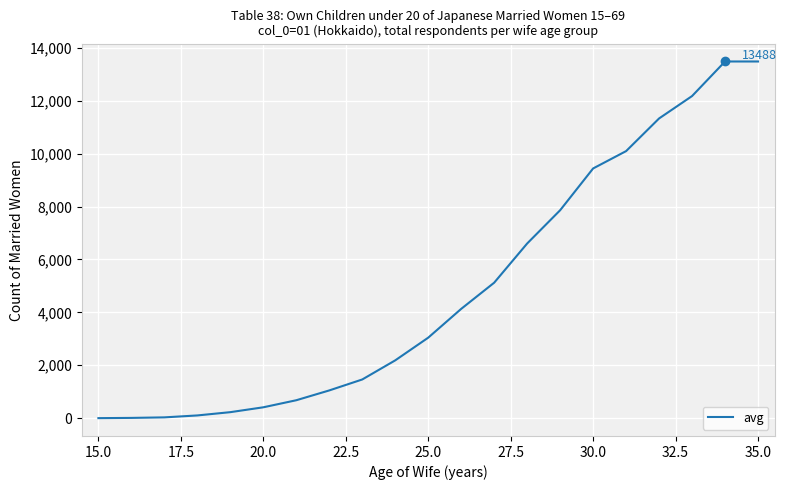

What is the difference between the maximum and minimum values?

13487